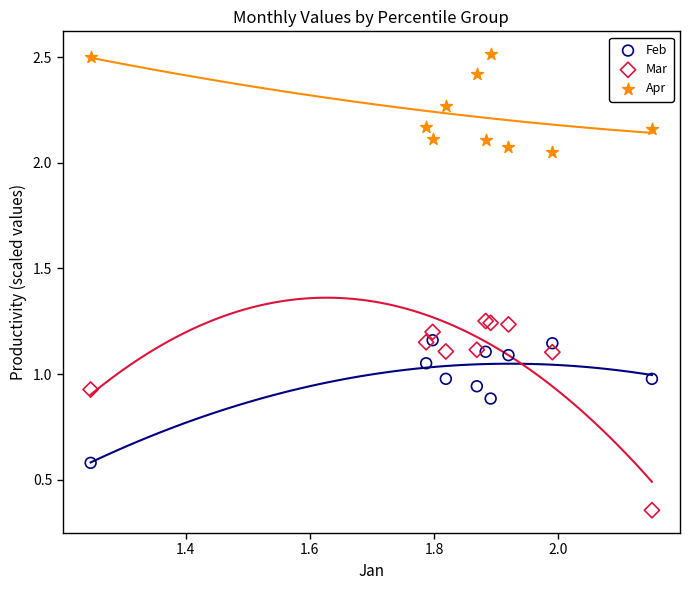

Which series reaches the maximum Y coordinate?

Apr